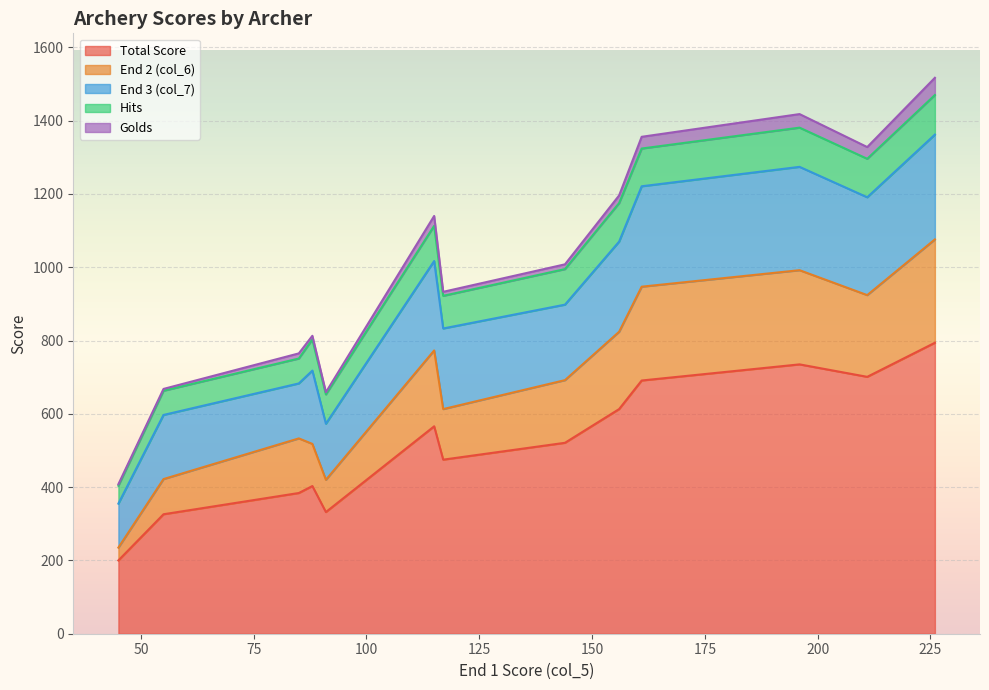

What is the highest value of the End 3 (col_7) series?

286